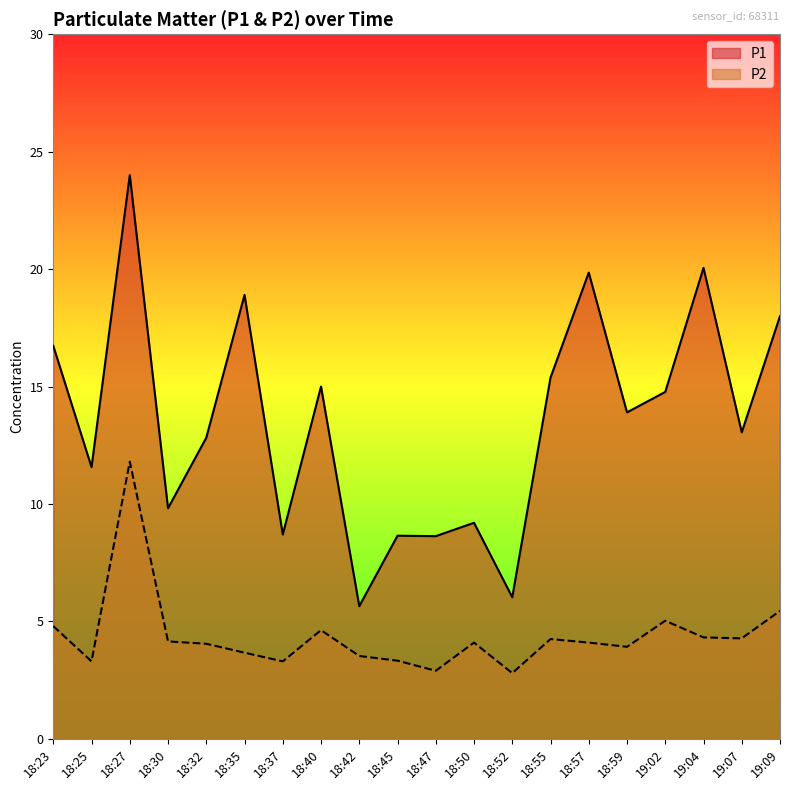

Reading left to right, extract all data points from this chart.

P1: 16.7	11.6	24.0	9.8	12.8	18.9	8.7	15.0	5.7	8.7	8.6	9.2	6.0	15.4	19.9	13.9	14.8	20.1	13.1	18.0
P2: 4.8	3.3	11.8	4.2	4.0	3.7	3.3	4.6	3.5	3.3	2.9	4.1	2.8	4.2	4.1	3.9	5.0	4.3	4.3	5.5